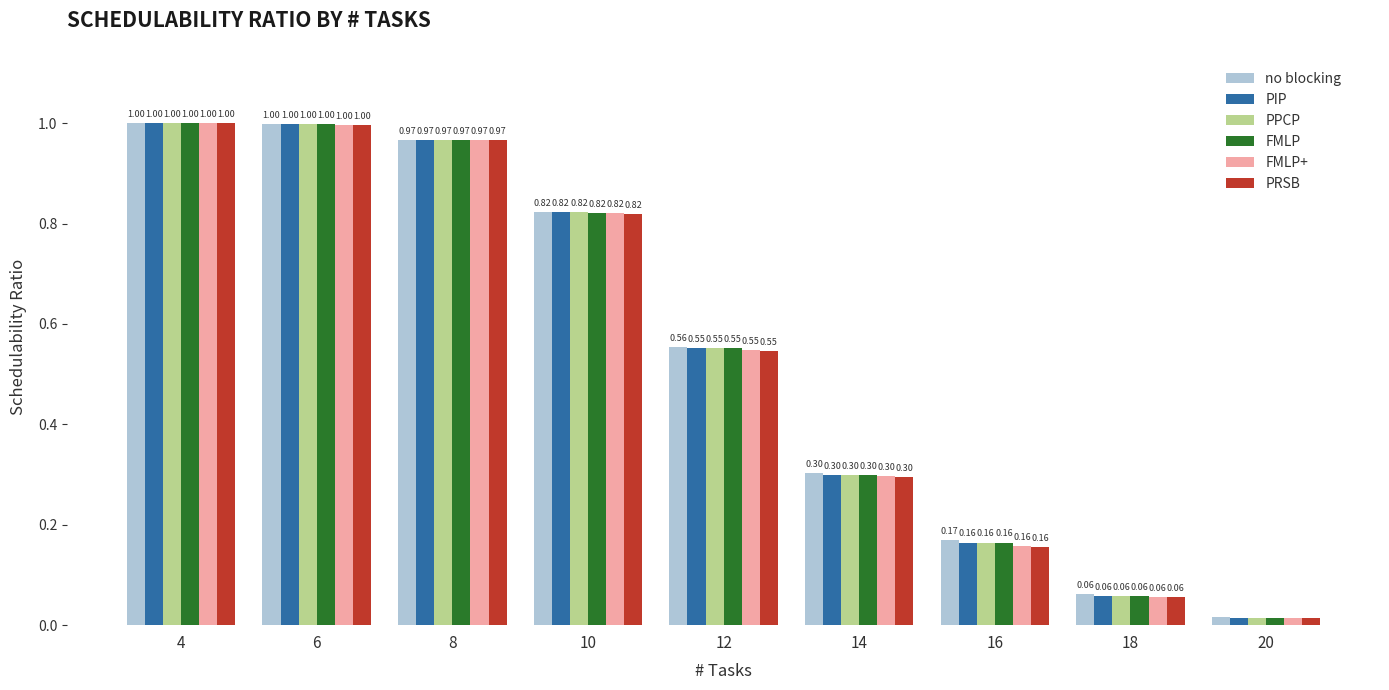

At which category is the sum across all series the highest?

4